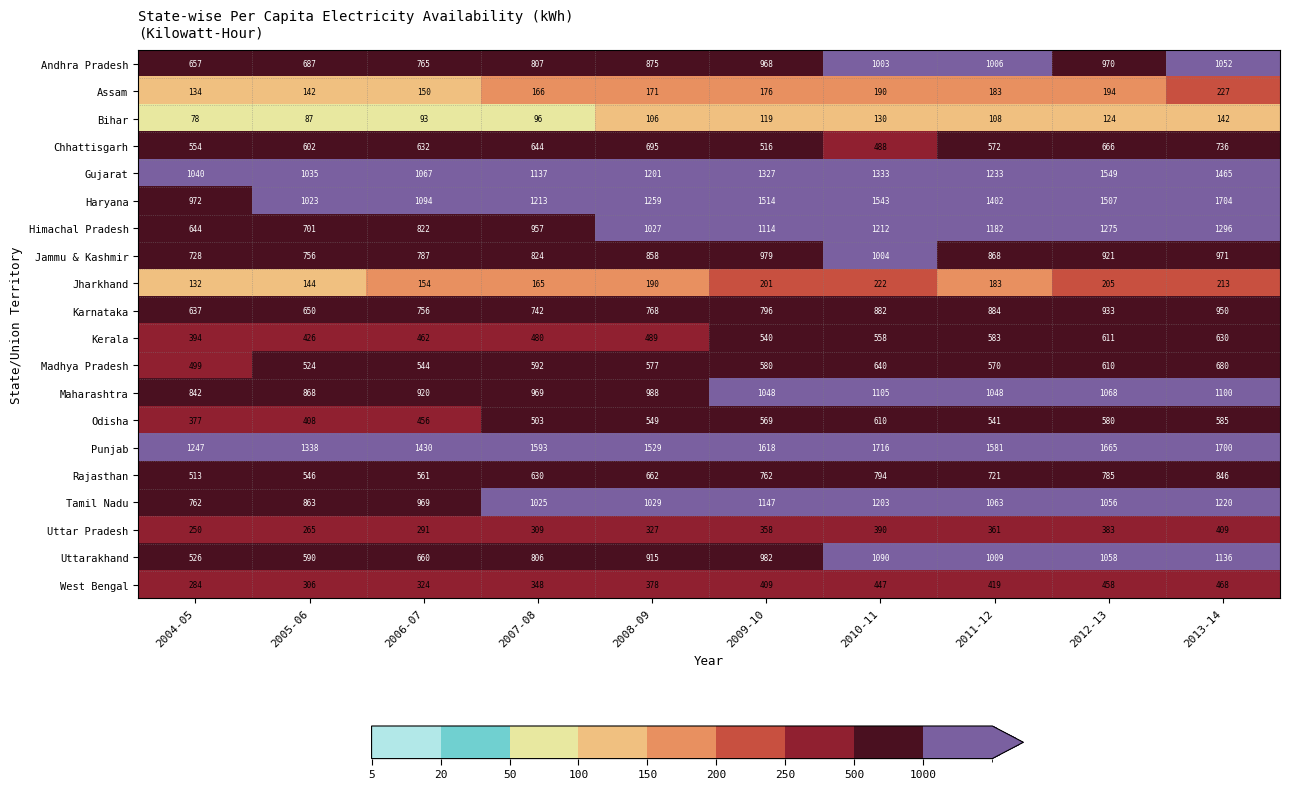

Is it true that Jharkhand equals 318 at 2010-11?

False